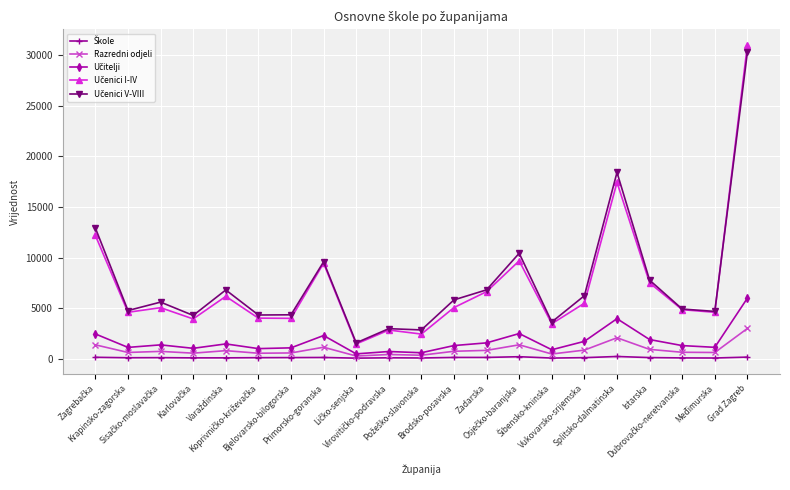

What is the greatest value displayed?

31025